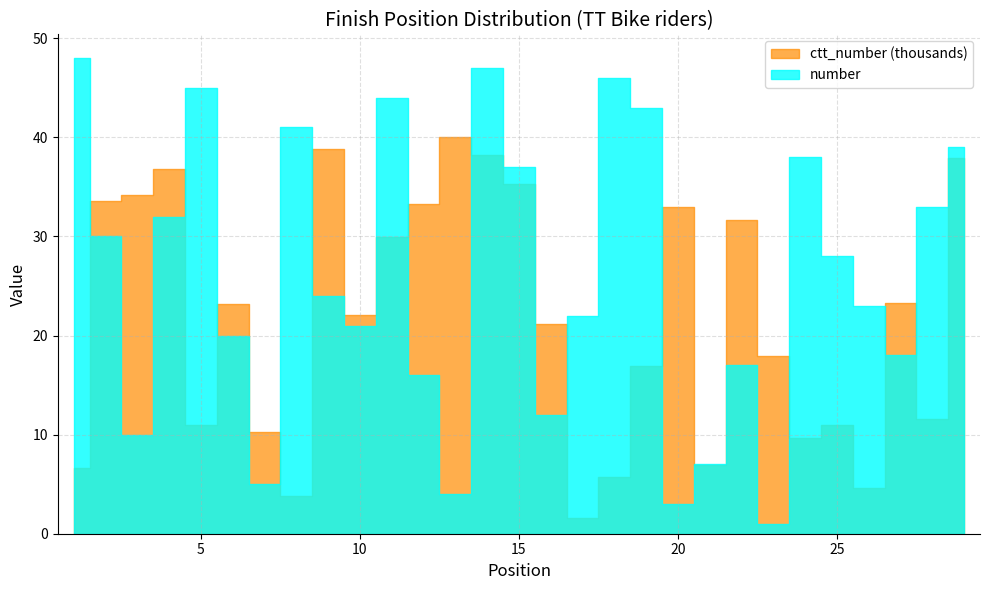

Does the chart display data point markers on the line(s)?

No